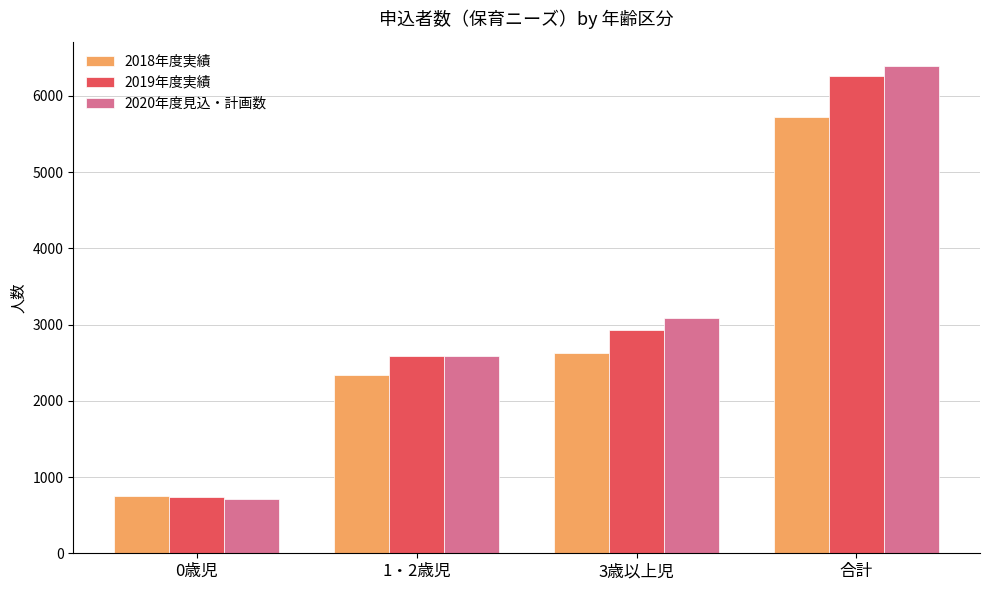

Reading right to left, list all the values displayed in this chart.

2018年度実績: 5719	2621	2344	754
2019年度実績: 6266	2933	2590	743
2020年度見込・計画数: 6386	3088	2585	713